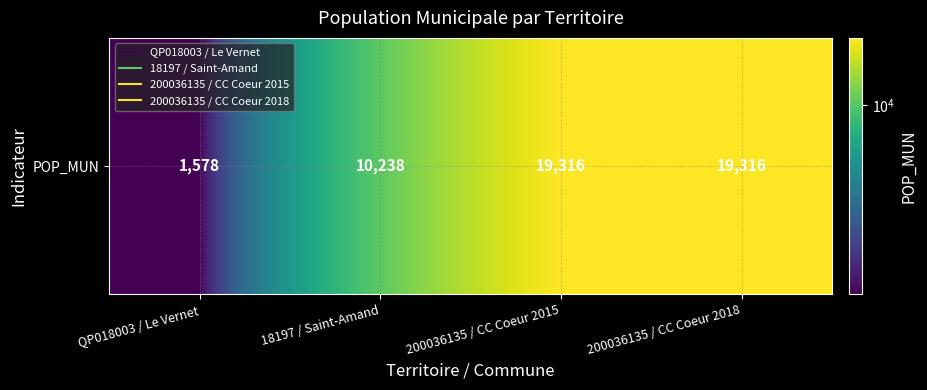

What is the difference between the maximum and minimum values?

17738